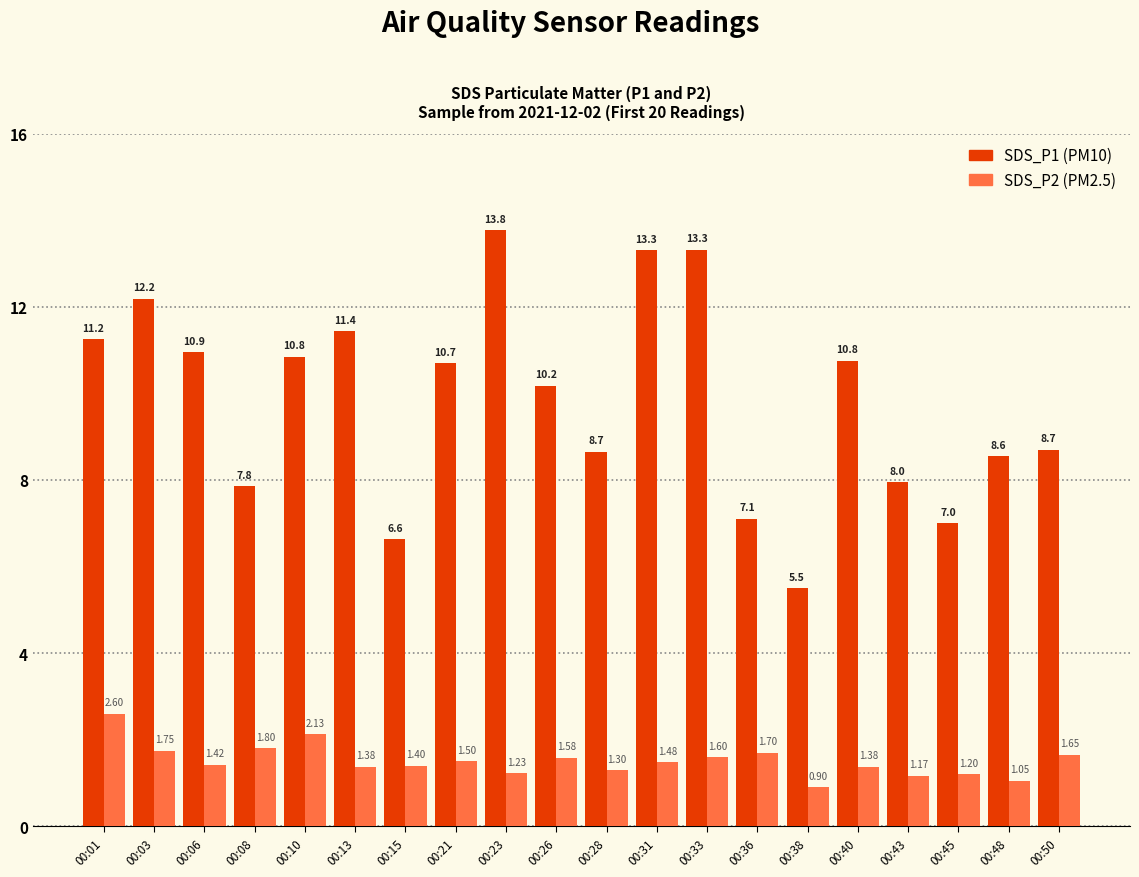

What is the difference between the highest and lowest values at 00:40?

9.4